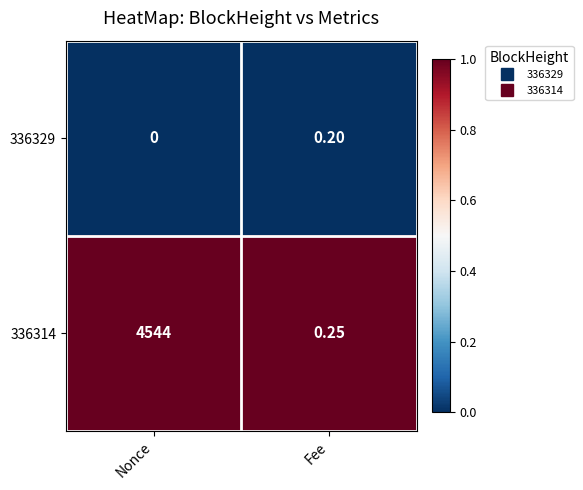

At how many categories does at least one series exceed 0?

2